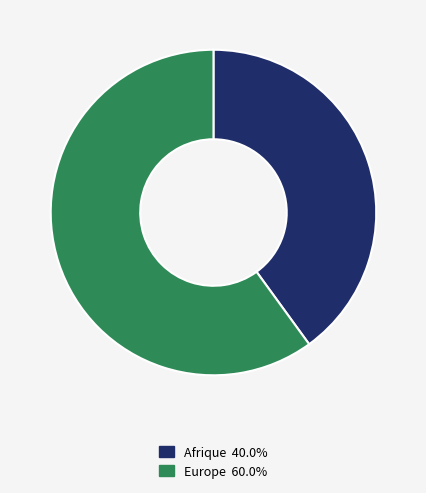

Is there a majority slice in this chart?

Yes